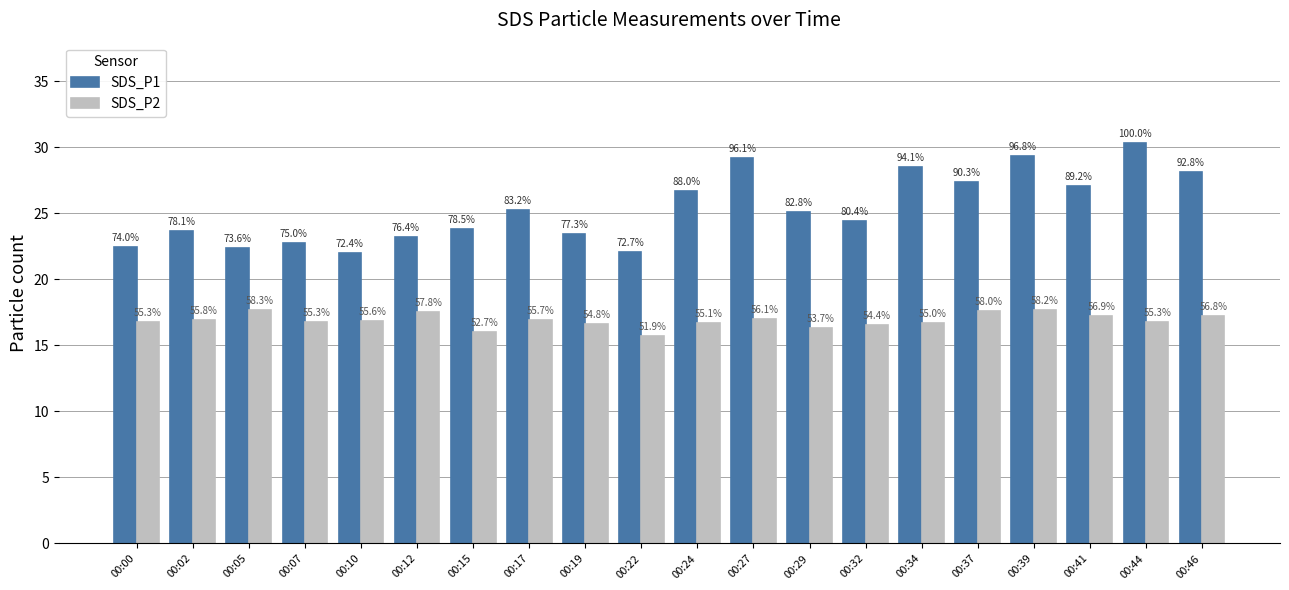

What is the difference between the SDS_P1 values at 00:34 and 00:02?

4.9